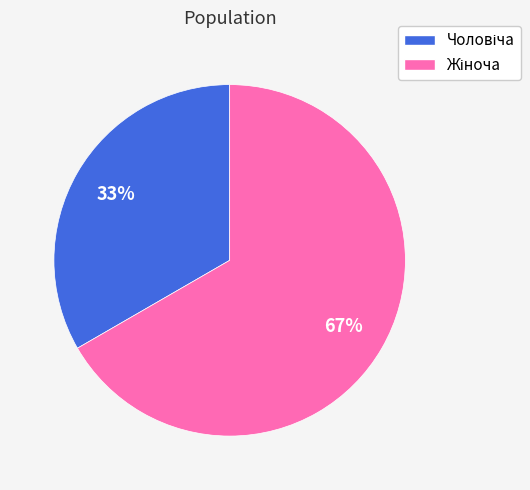

Is there any slice that represents more than half of the pie?

Yes